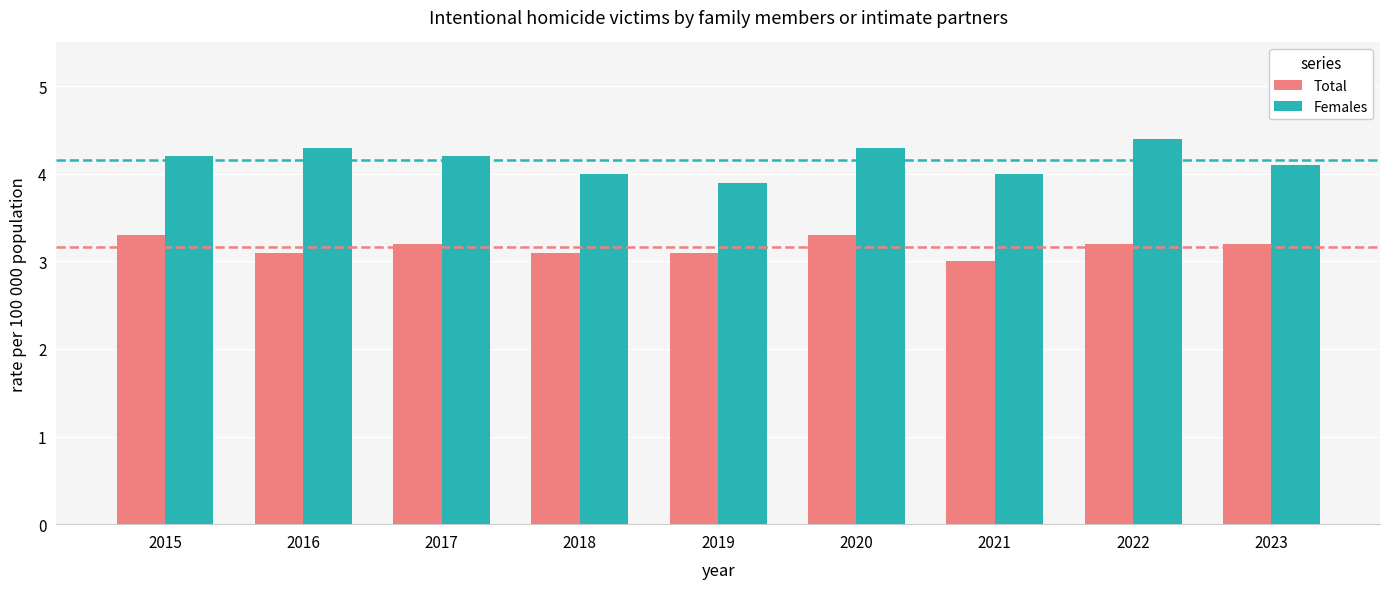

What is the difference between the maximum and minimum values in the Total series?

0.3